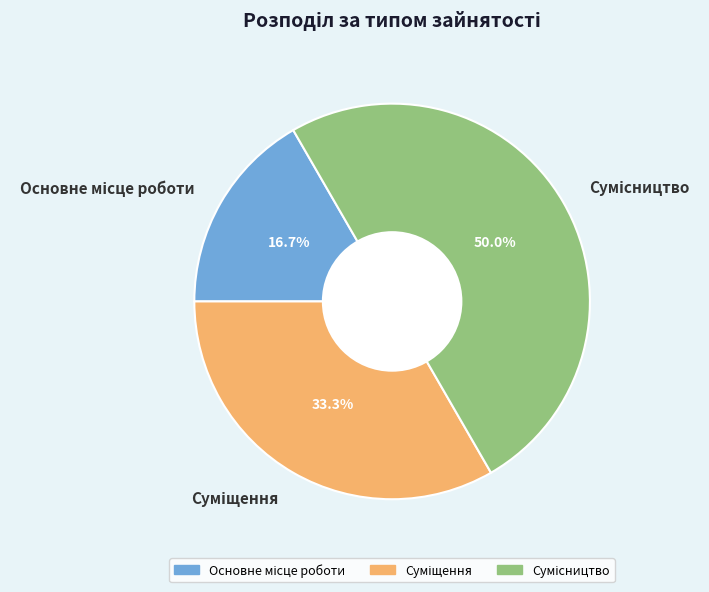

What percentage is the Основне місце роботи slice, to the nearest percent?

17%